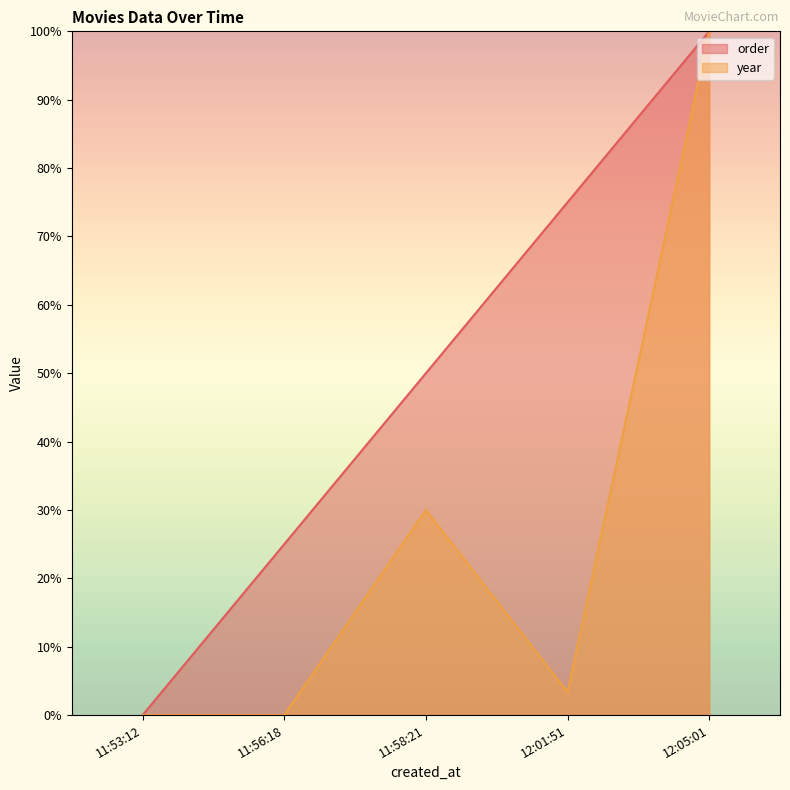

True or false: year has a value of 38.0 at 12:05:01.

False